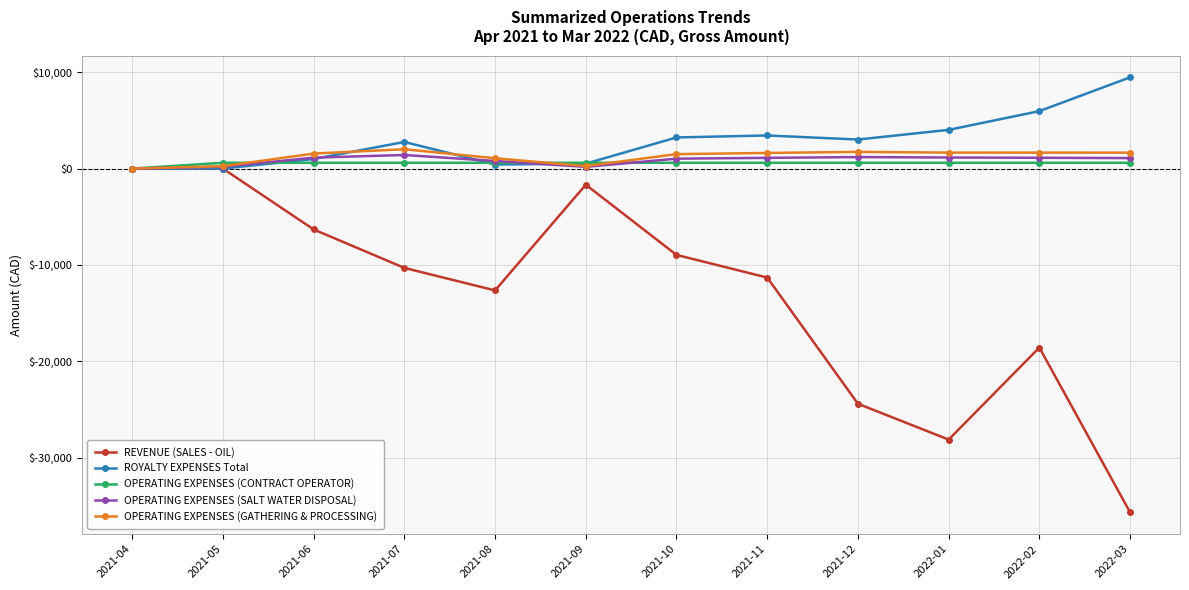

At which category does the chart reach its minimum across all series?

2022-03